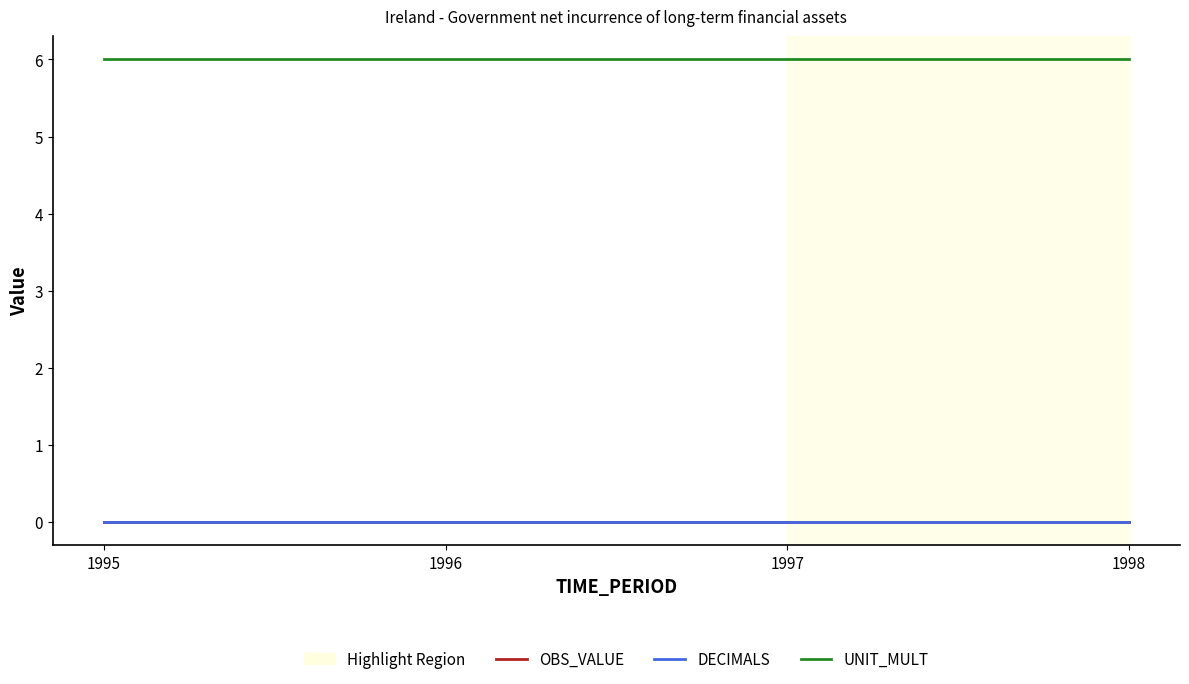

What is the maximum value shown in the chart?

6